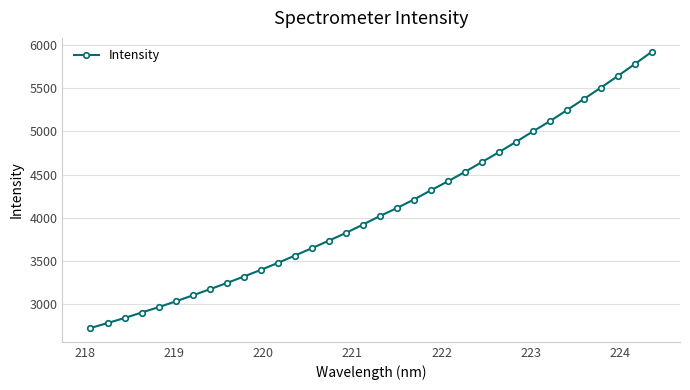

What is the smallest value displayed?

2727.9